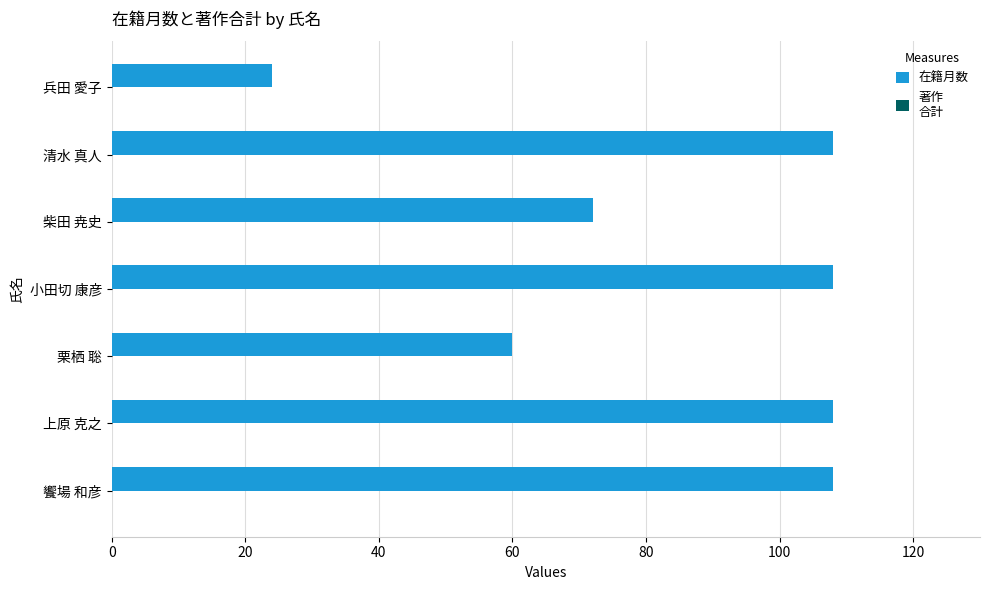

Between 小田切 康彦 and 兵田 愛子, which is larger?

小田切 康彦